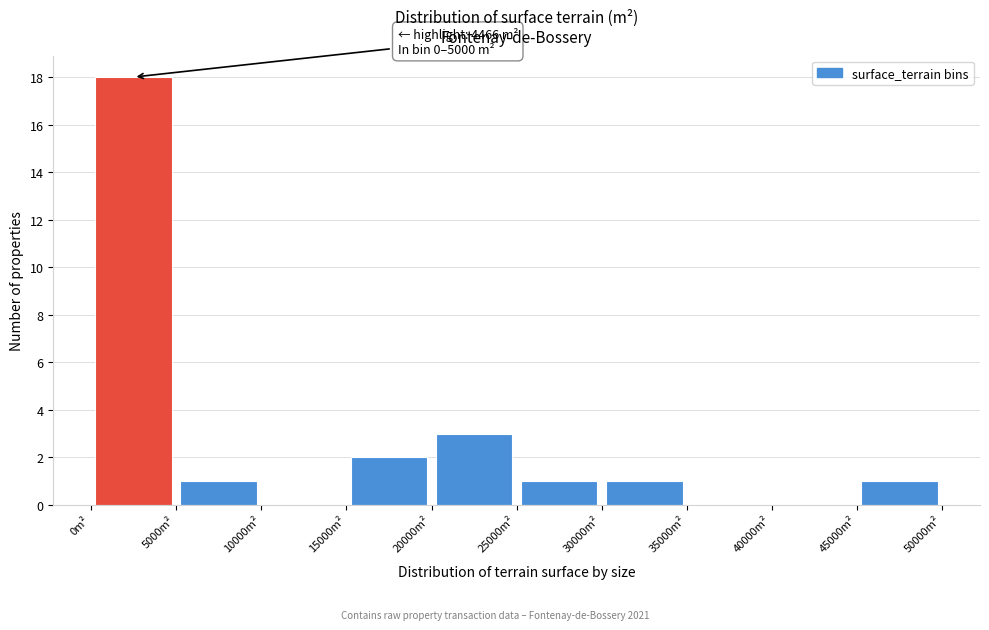

Which range on the x-axis has the tallest bar?

0 to 5000